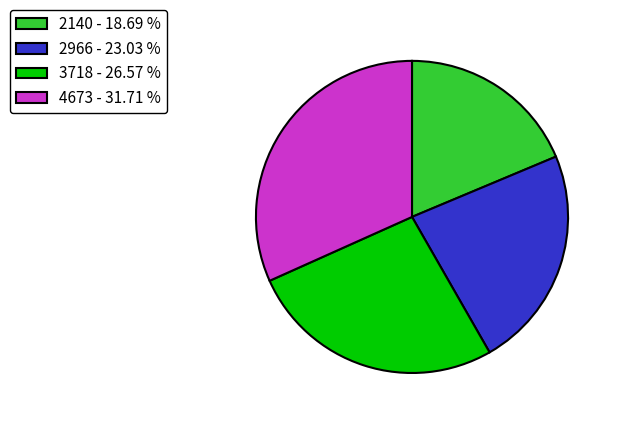

How many segments does this pie chart have?

4